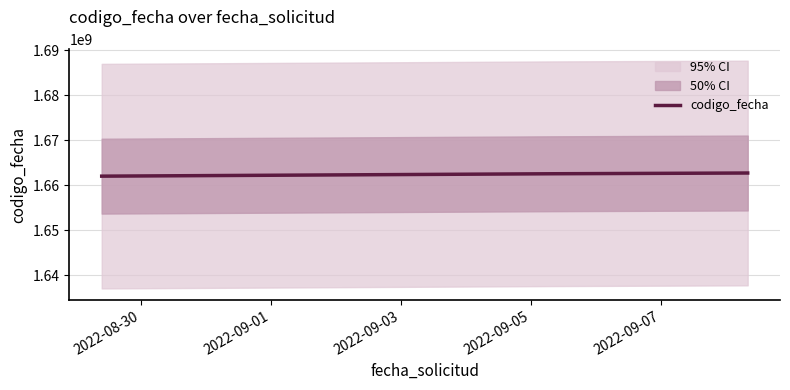

How many values in the codigo_fecha series are below 1662559874?

1